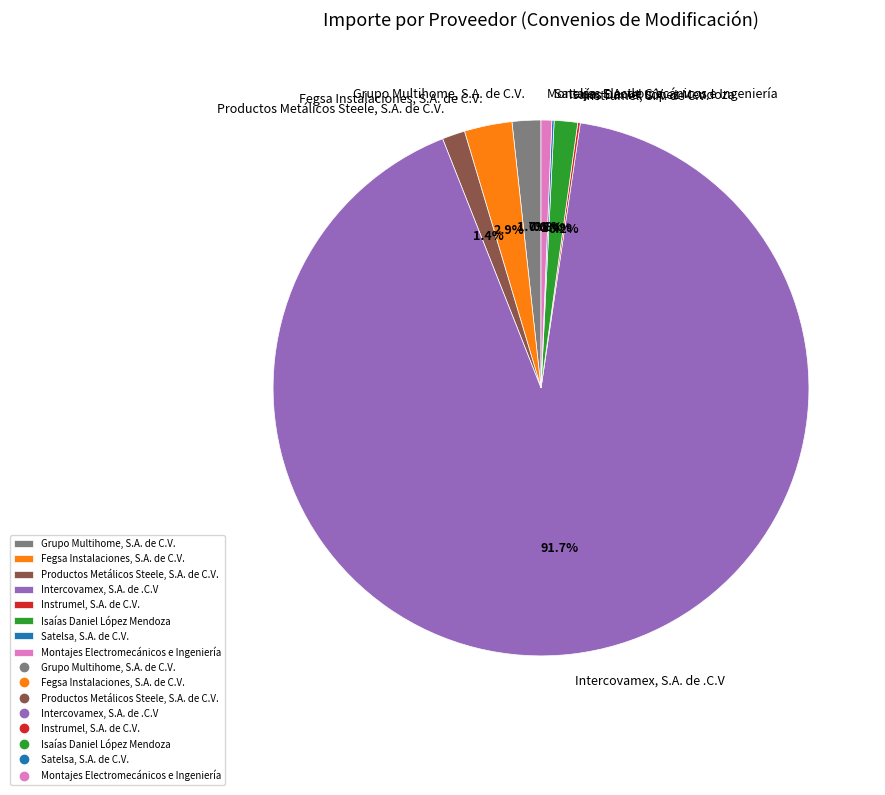

What portion of the pie excludes Grupo Multihome, S.A. de C.V.?

98.3%